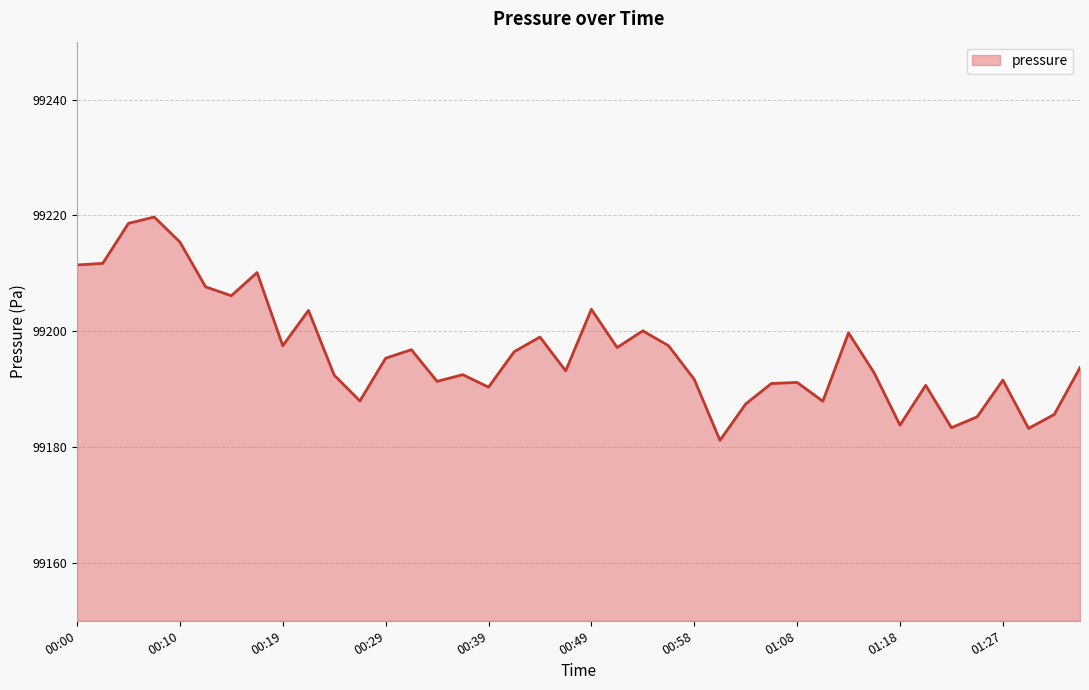

What is the minimum value shown in the chart?

99181.2